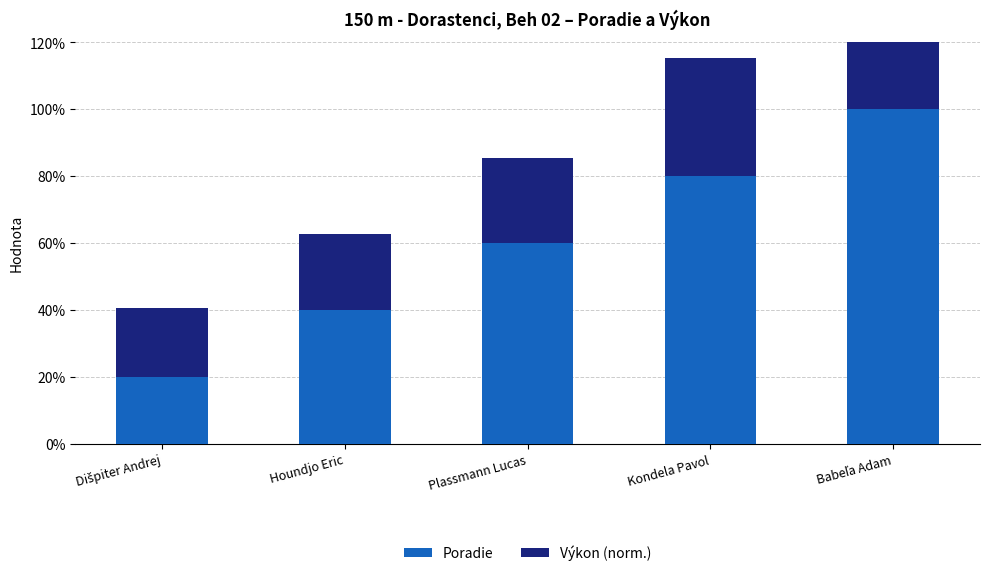

At which label does Poradie first exceed 60?

Kondela Pavol